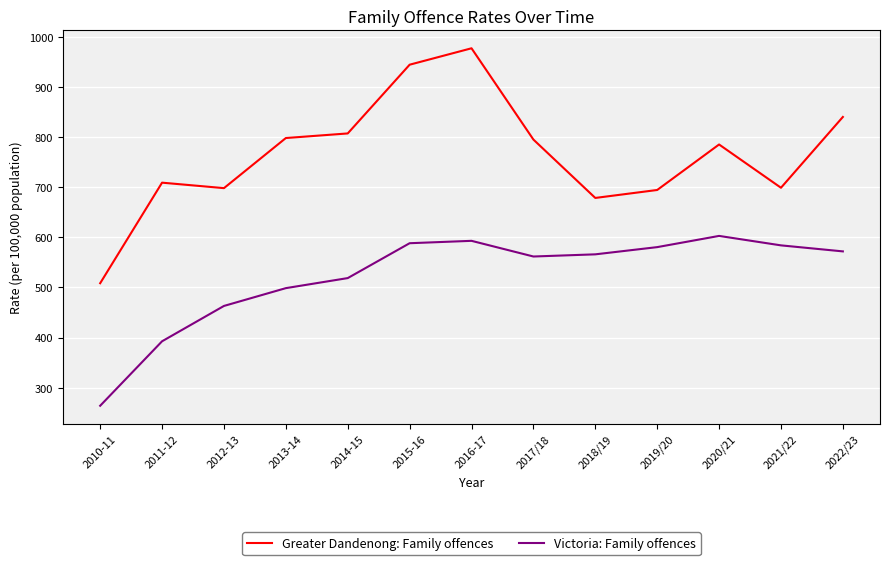

Which series has the largest total across all categories?

Greater Dandenong: Family offences